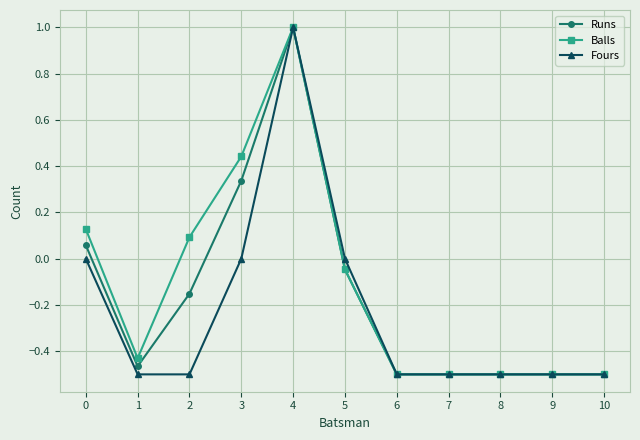

At which category is the sum across all series the highest?

4